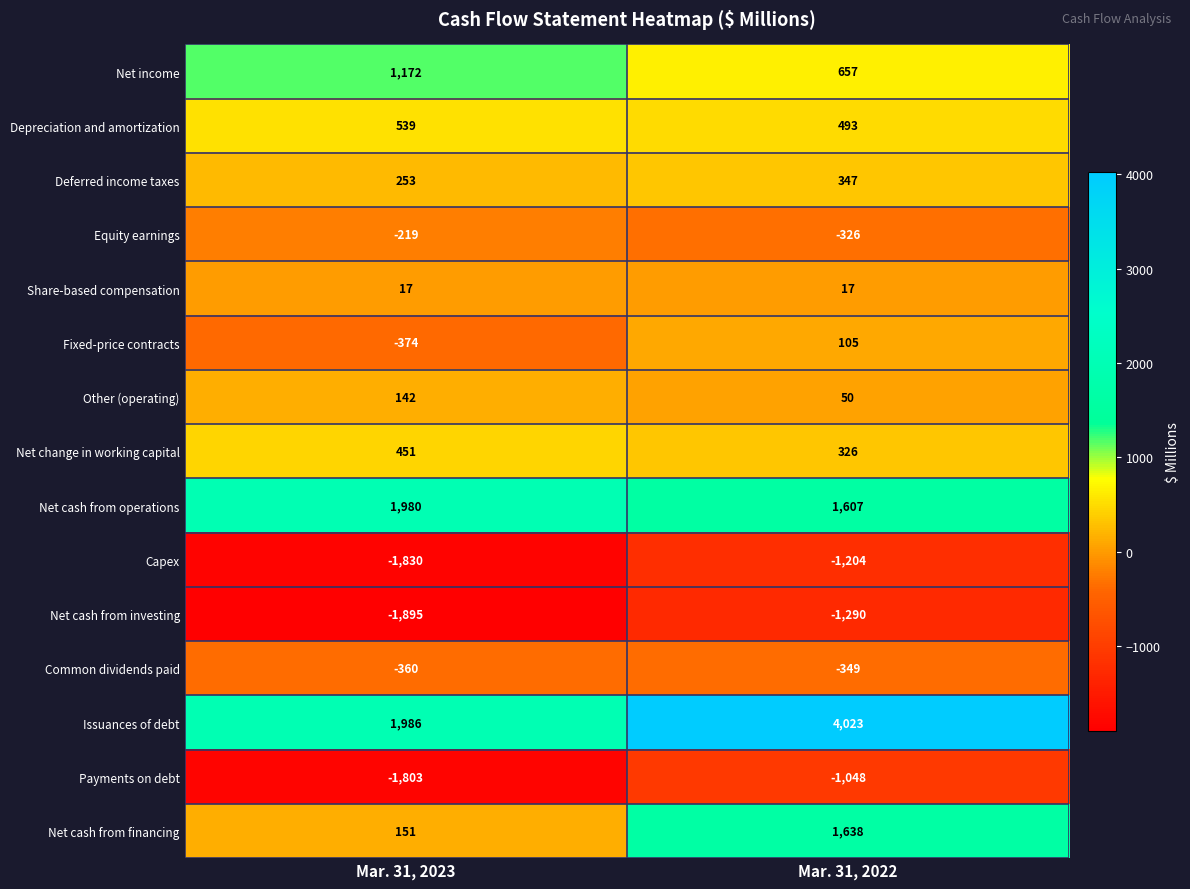

The Fixed-price contracts series shows -374 at Mar. 31, 2023. True or false?

True